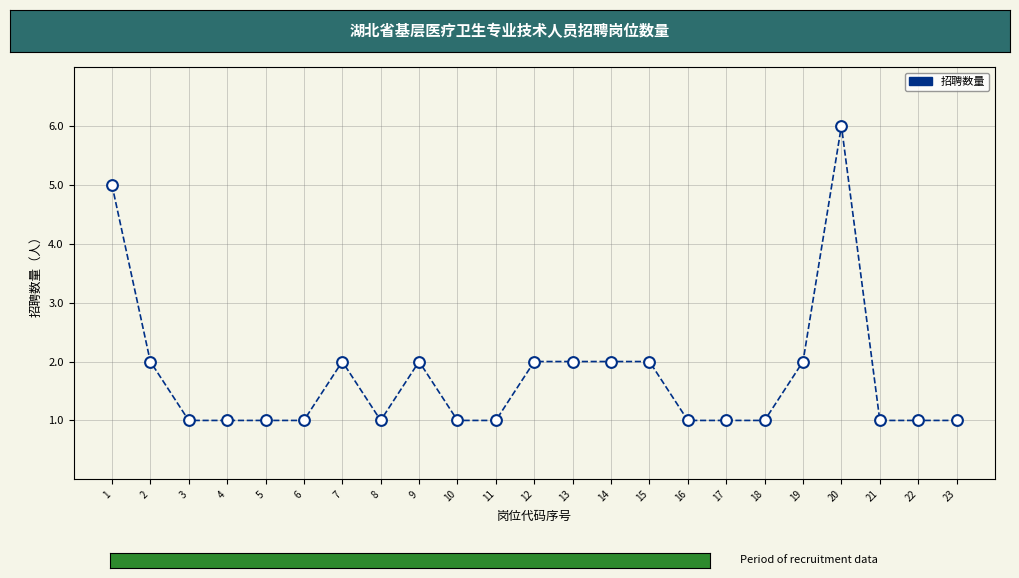

What is the range of X values (max minus min)?

22